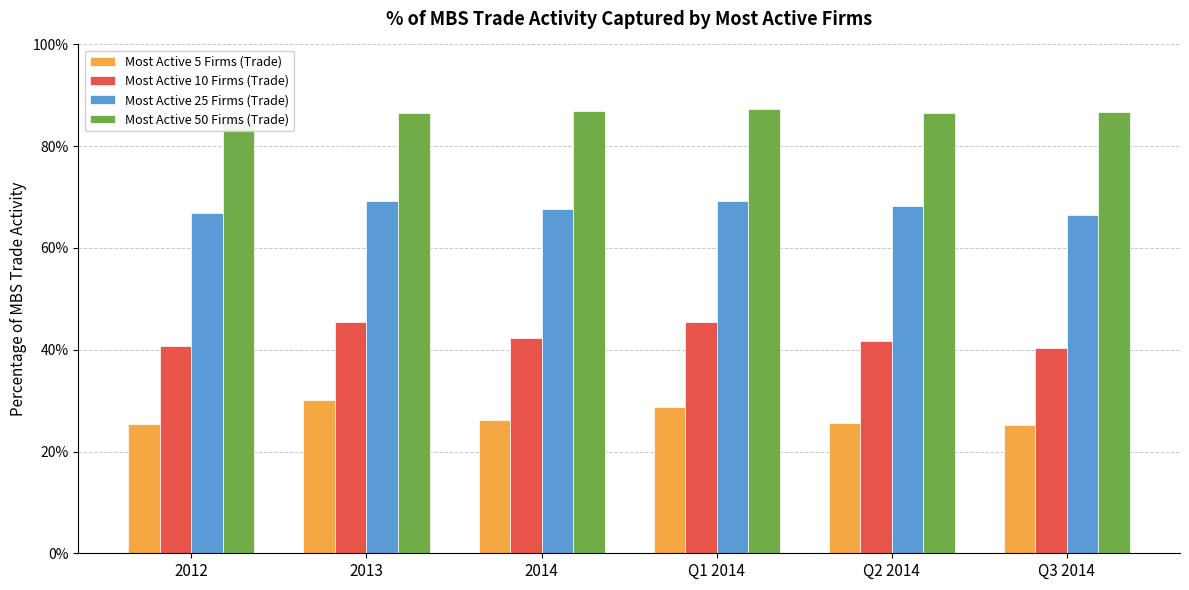

What is the difference between the maximum and minimum values in the Most Active 10 Firms (Trade) series?

0.1